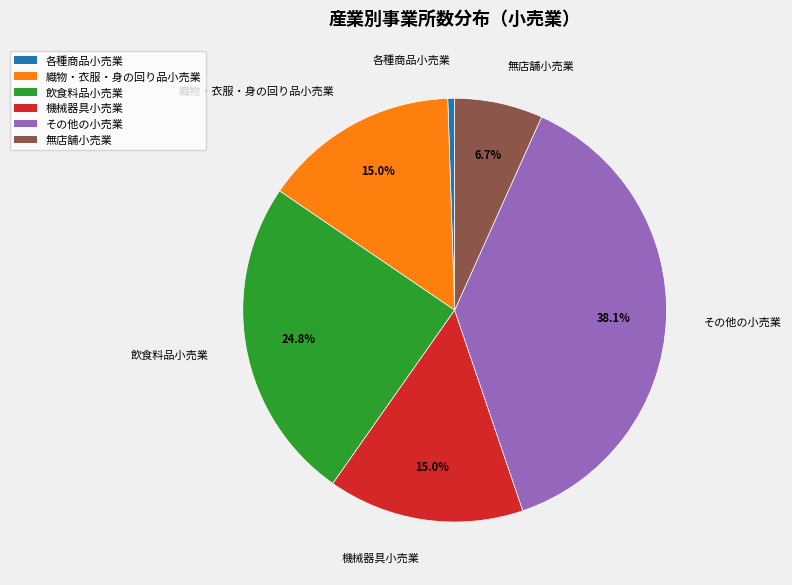

How many segments does this pie chart have?

6